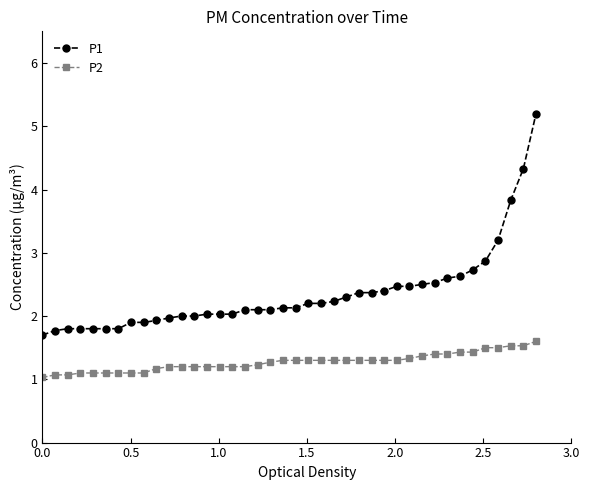

Which series has the widest spread of values?

P1